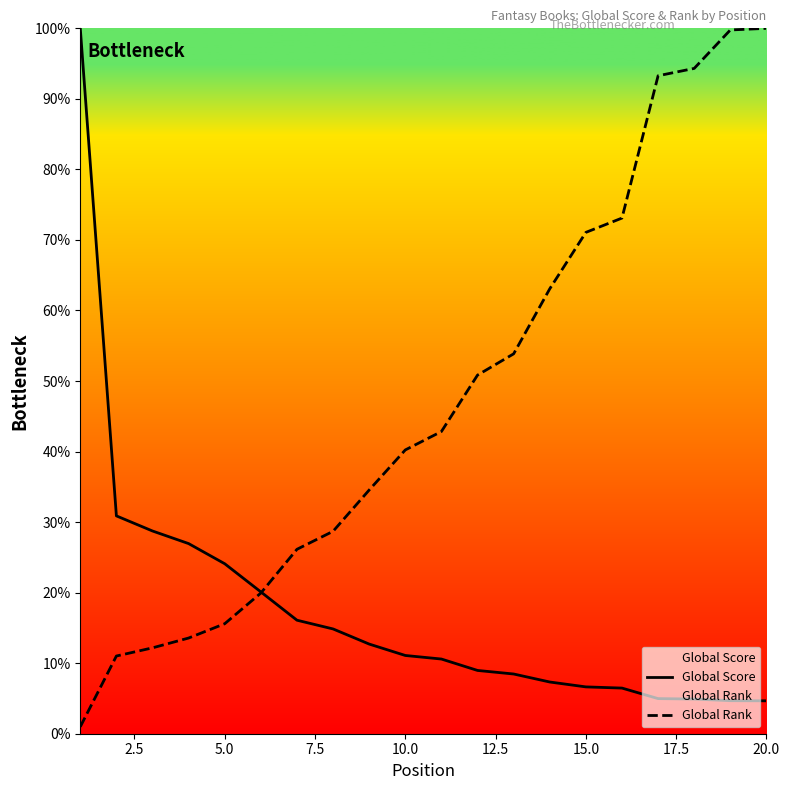

List the series in order of their overall mean, lowest first.

Global Score, Global Rank